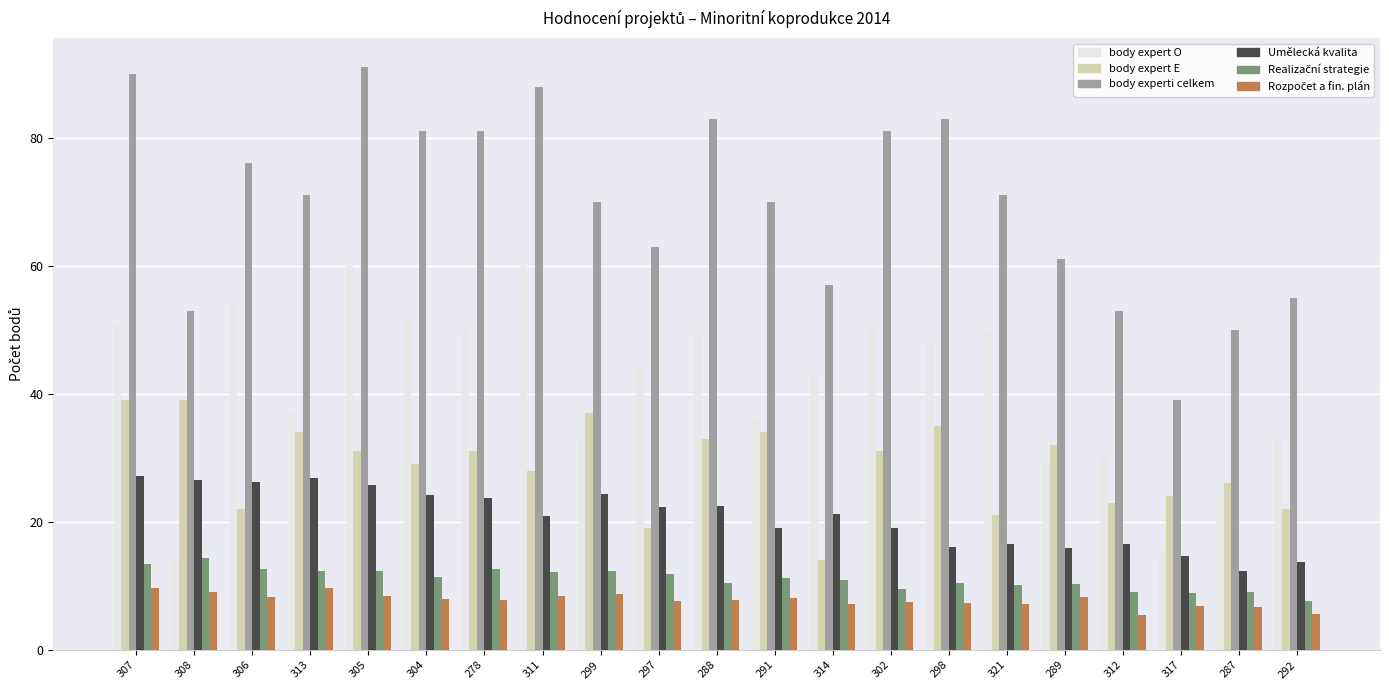

What is the total value across all series at 314?

153.3